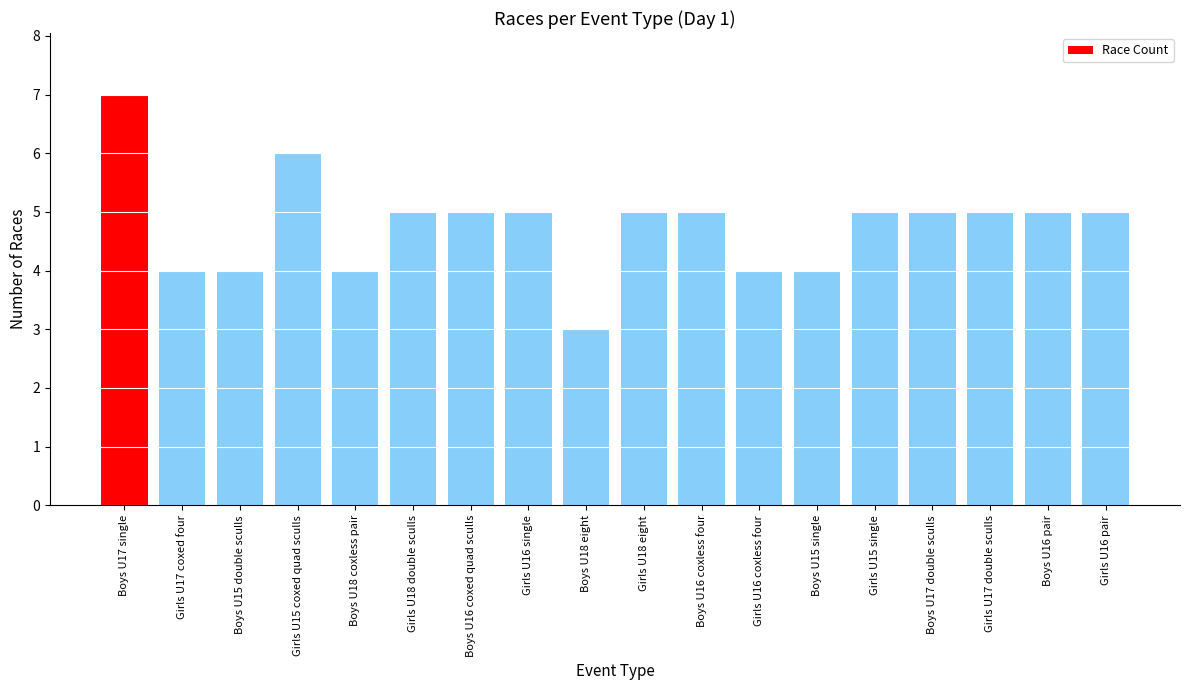

What position from the left is Boys U17 double sculls?

15